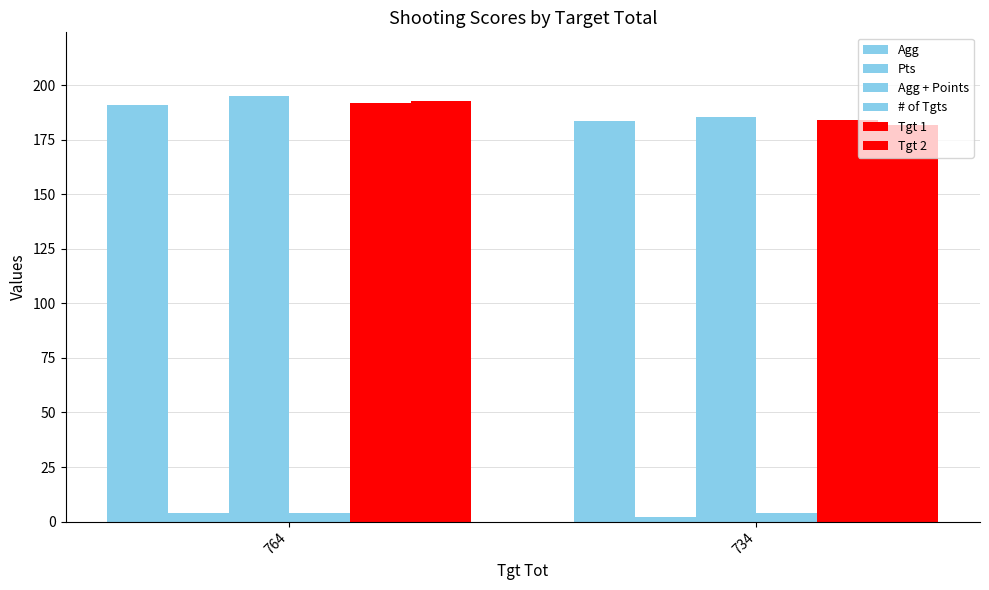

Reading left to right, transcribe all the data shown in this chart.

Agg: 764=191.0	734=183.5
Pts: 764=4.0	734=2.0
Agg + Points: 764=195.0	734=185.5
# of Tgts: 764=4.0	734=4.0
Tgt 1: 764=192.0	734=184.0
Tgt 2: 764=193.0	734=182.0